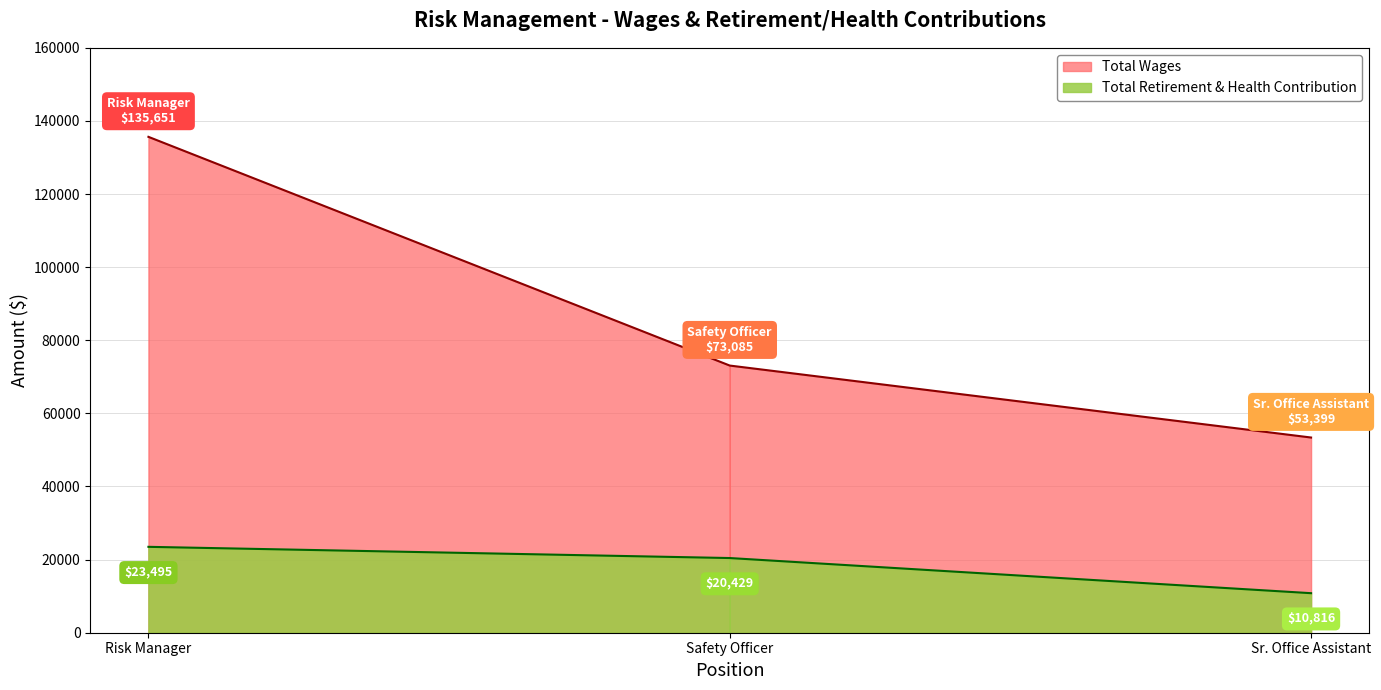

At which label does Total Wages first exceed 73085?

Risk Manager